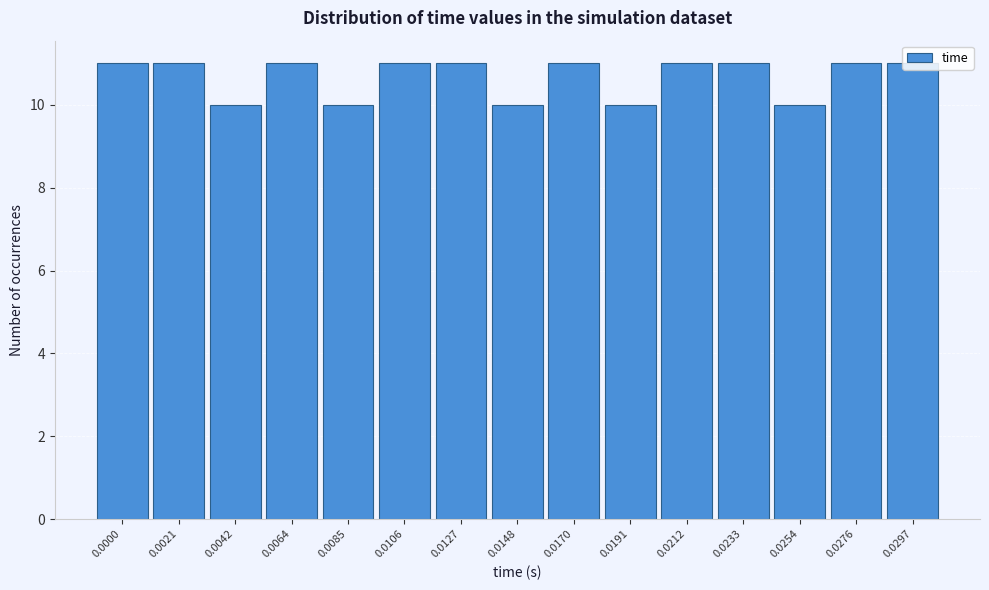

What is the minimum value shown in the chart?

10